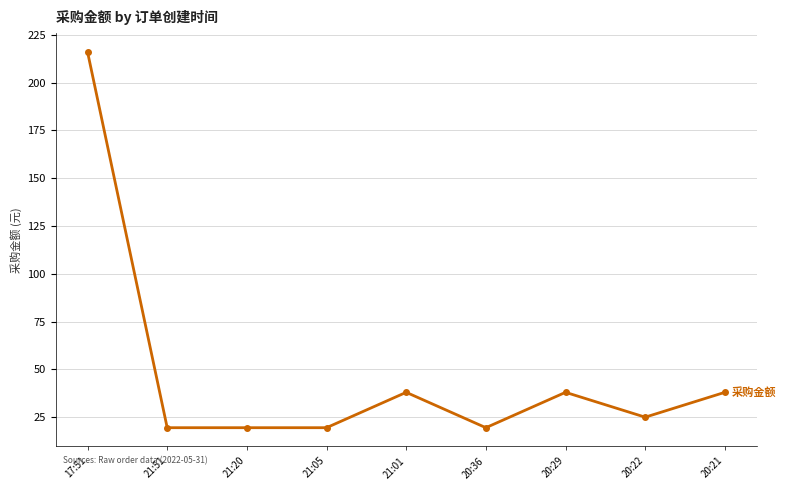

Between 20:29 and 21:20, which is larger?

20:29